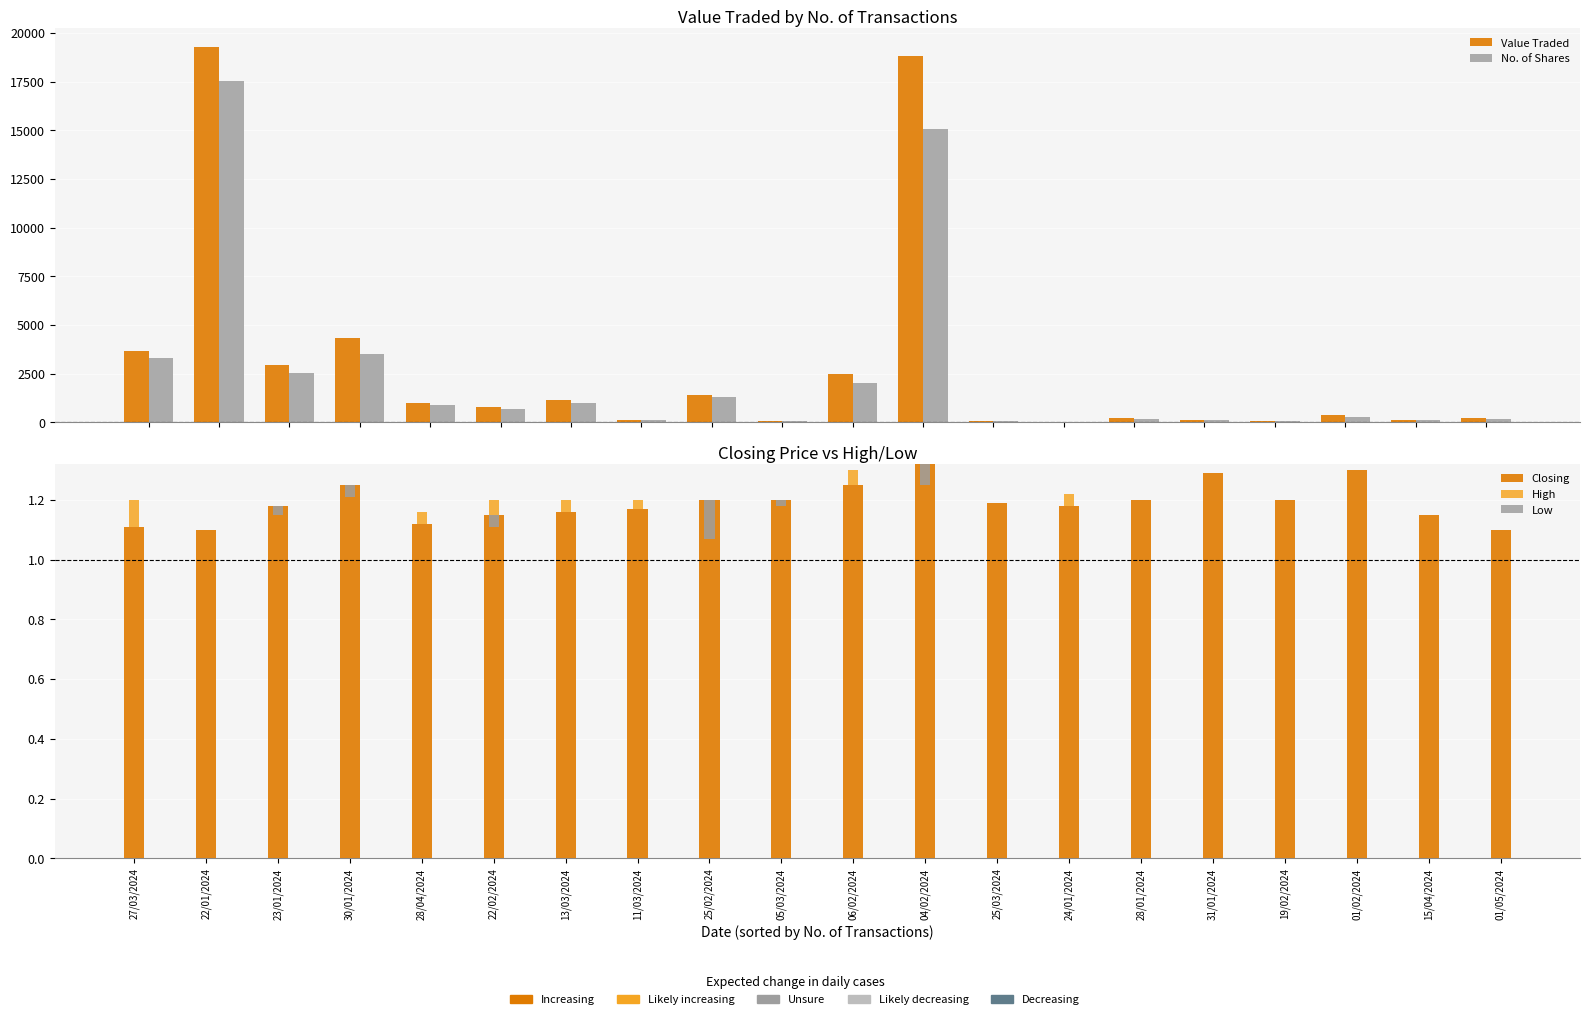

What is the maximum value for Closing?

1.3